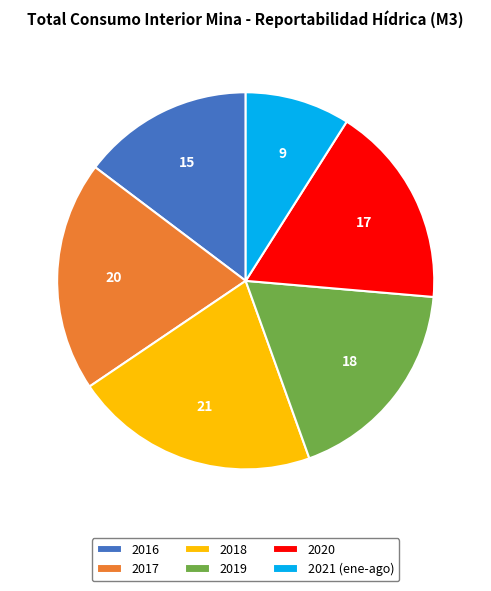

Combined, do 2019 and 2020 account for over 50%?

No